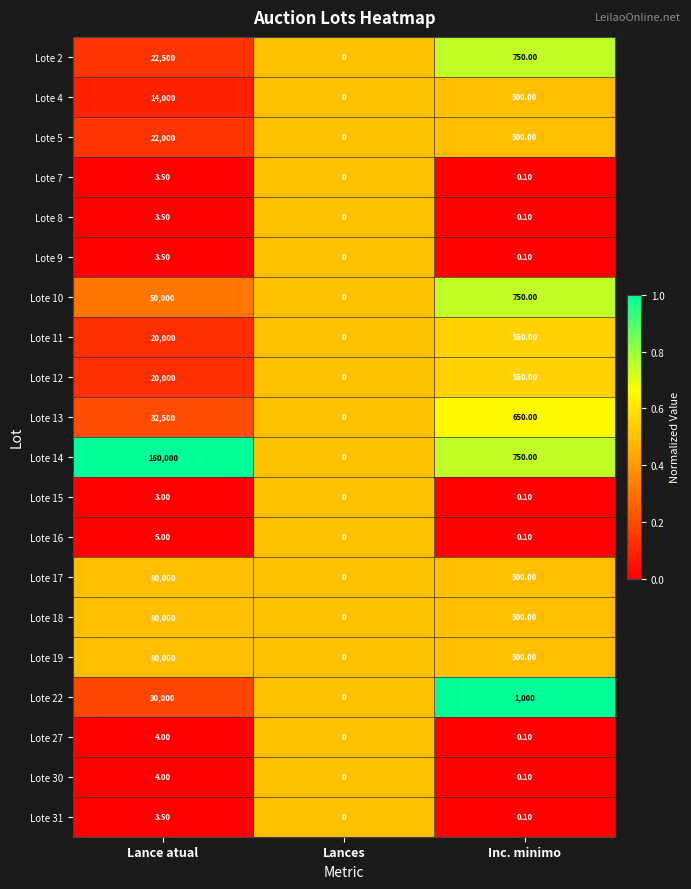

Which label corresponds to the smallest value in the chart?

Lances